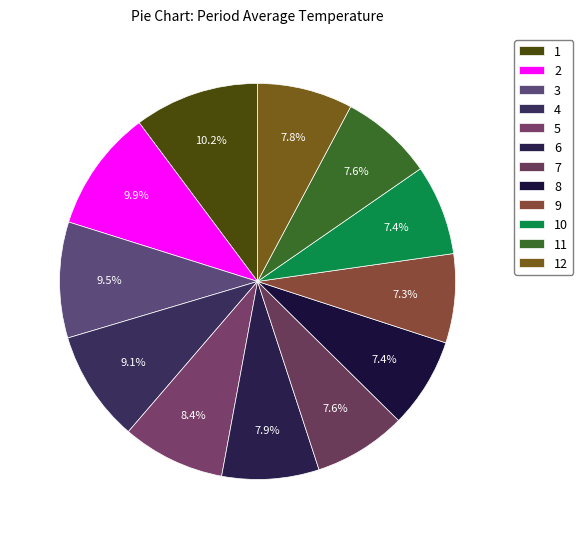

Combined, what portion of the pie is 11 and 8?

14.9%